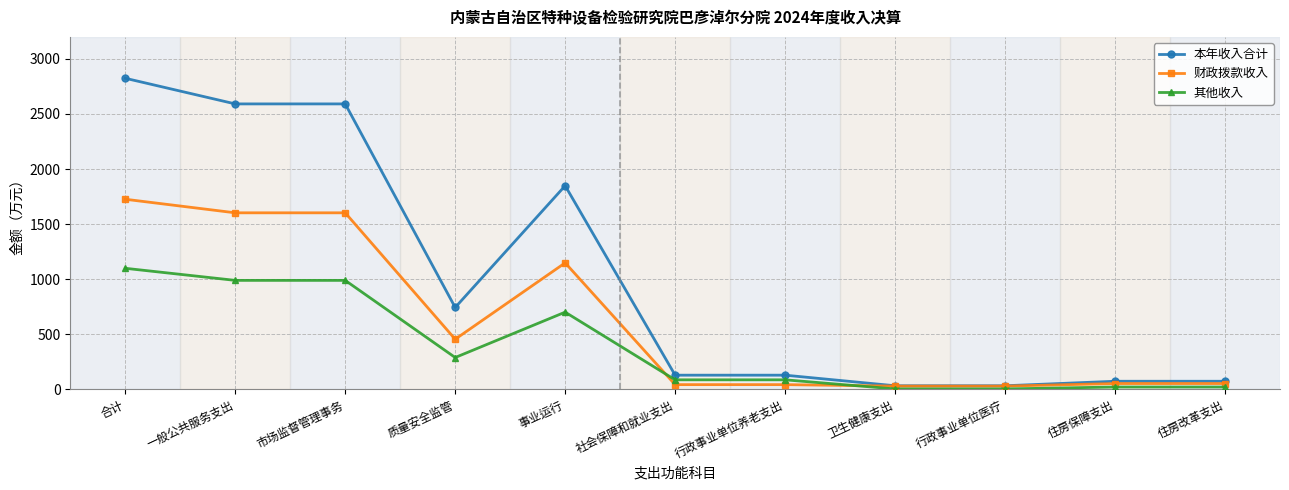

True or false: 其他收入 and 本年收入合计 intersect in this chart.

False